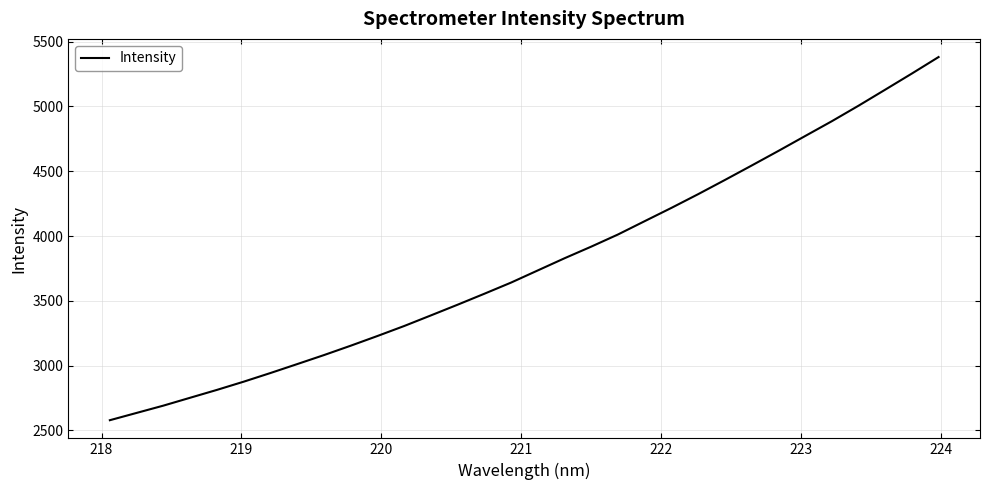

True or false: the data has more than 2 interior local peaks.

False